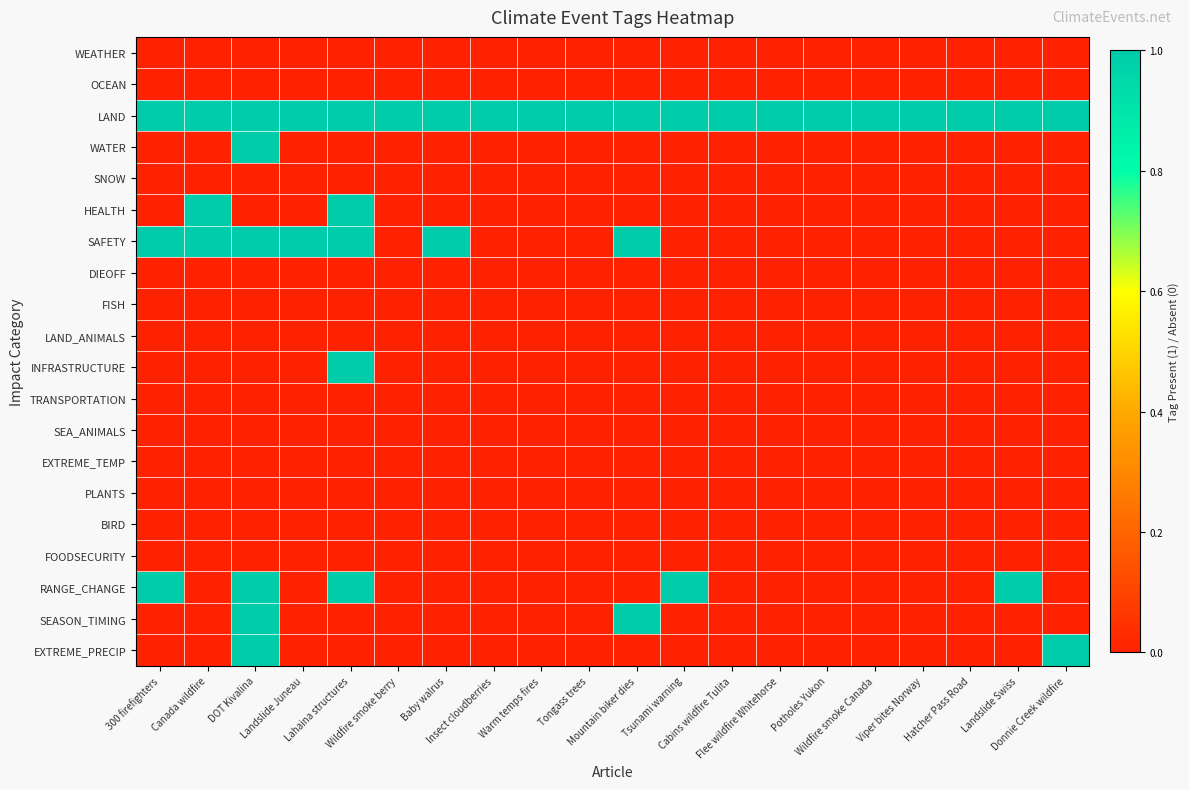

At how many categories does at least one series exceed 0?

20